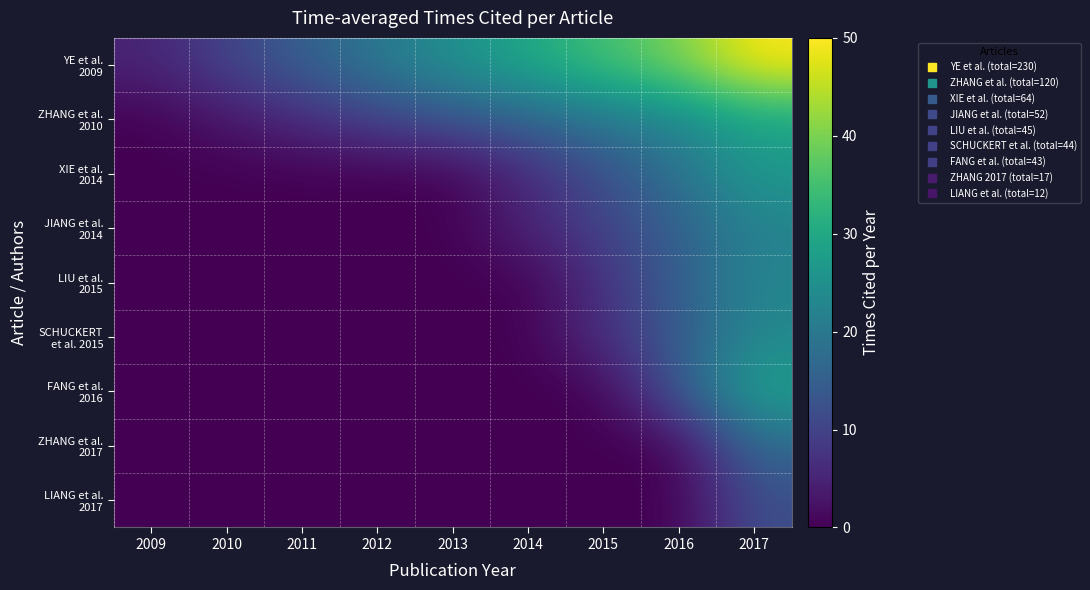

What is the spread (max minus min) of values at 2009?

5